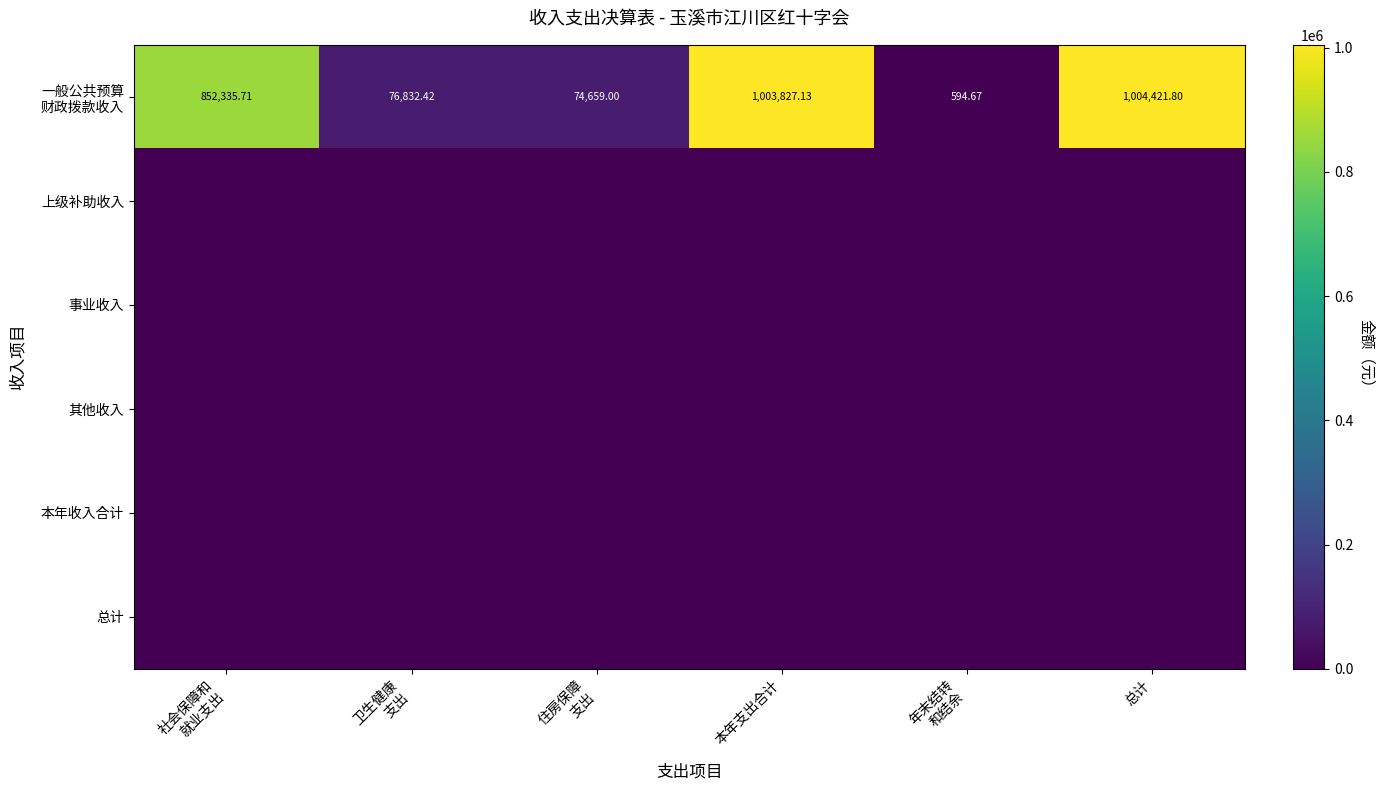

Is the value of 其他收入 at 卫生健康 支出 greater than the value of 总计 at 住房保障 支出?

No